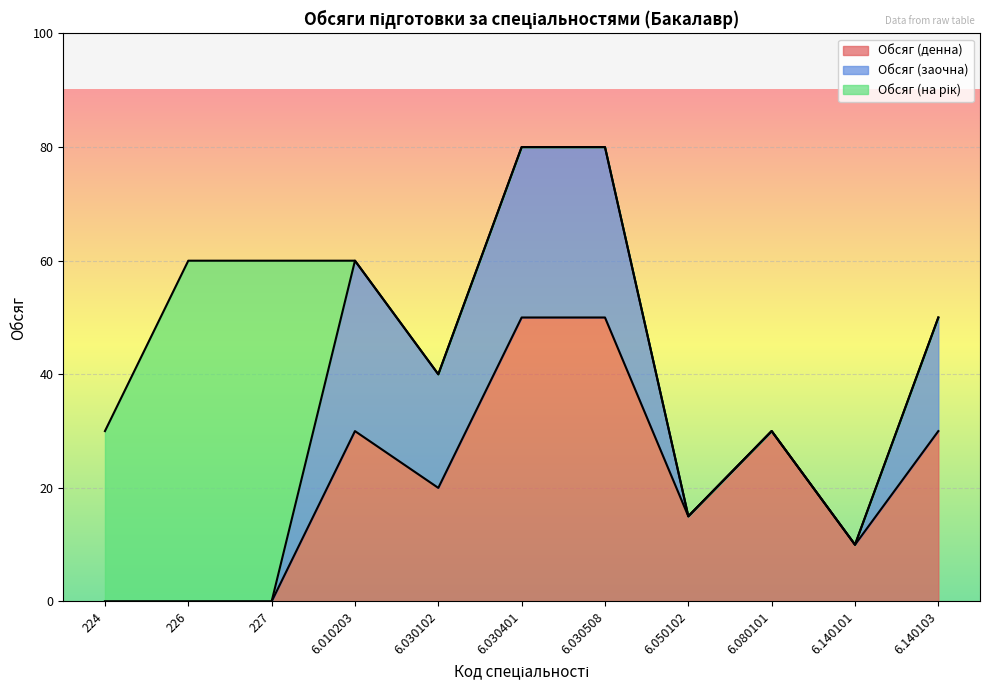

List the series in order of their peak value, lowest first.

Обсяг (заочна), Обсяг (денна), Обсяг (на рік)